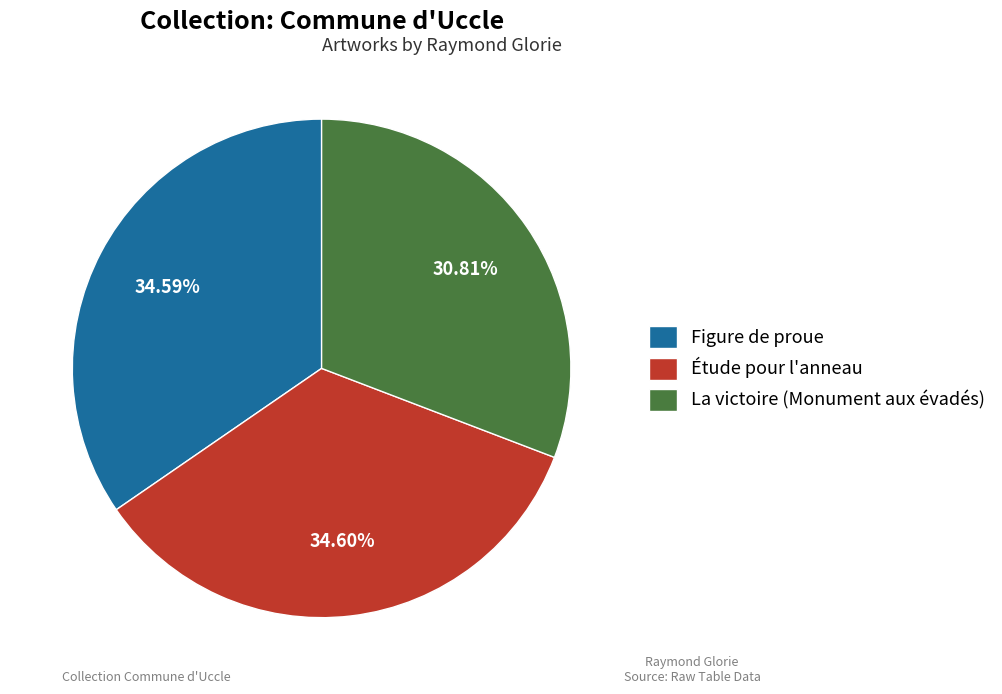

What is the smallest slice in the pie chart?

La victoire (Monument aux évadés)